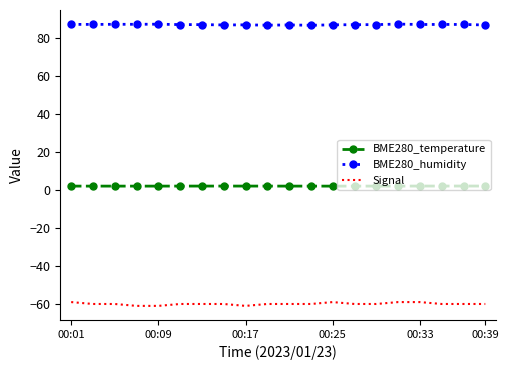

What are all the series names shown in the legend?

BME280_temperature, BME280_humidity, Signal